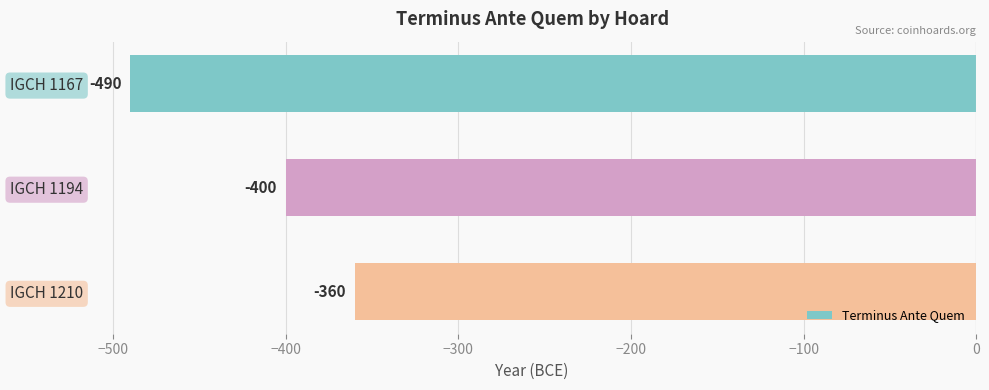

Reading bottom to top, transcribe all the data shown in this chart.

IGCH 1210=-360	IGCH 1194=-400	IGCH 1167=-490